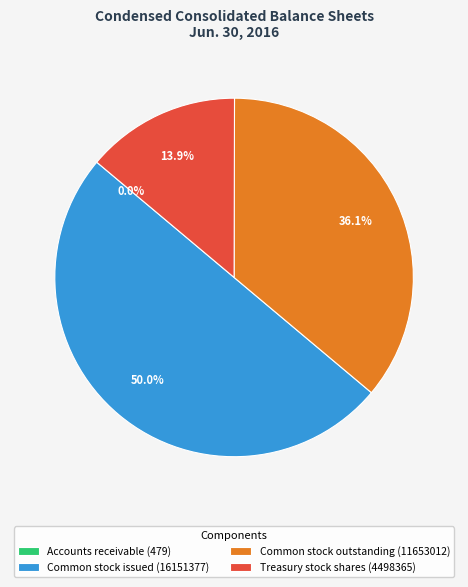

Is Treasury stock shares (4498365) the majority of the pie?

No